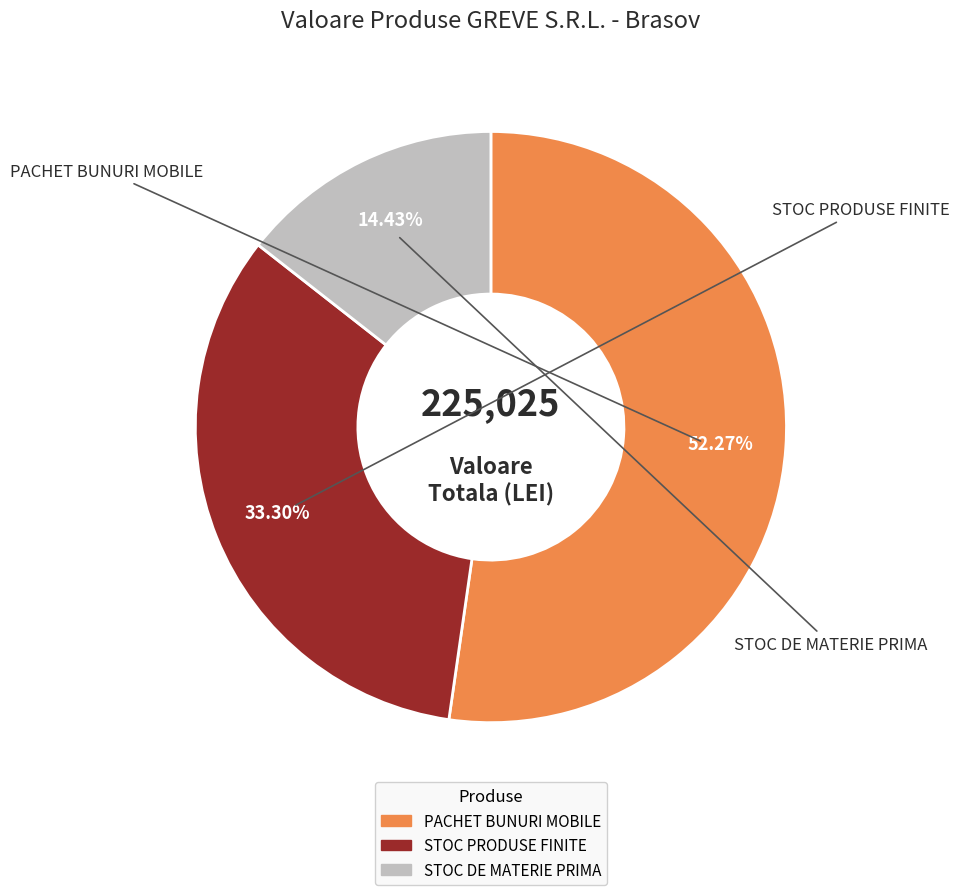

Is there any slice that represents more than half of the pie?

Yes